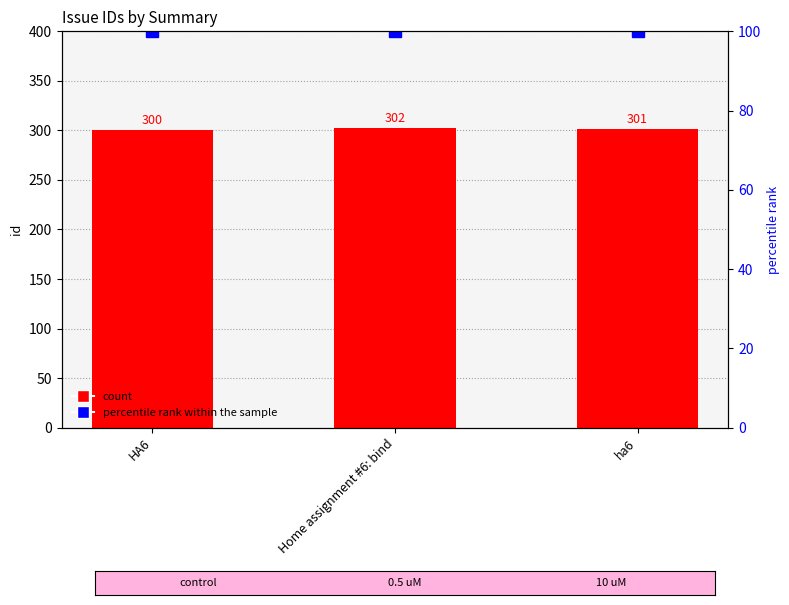

What is the difference between the maximum and minimum values in the id series?

2